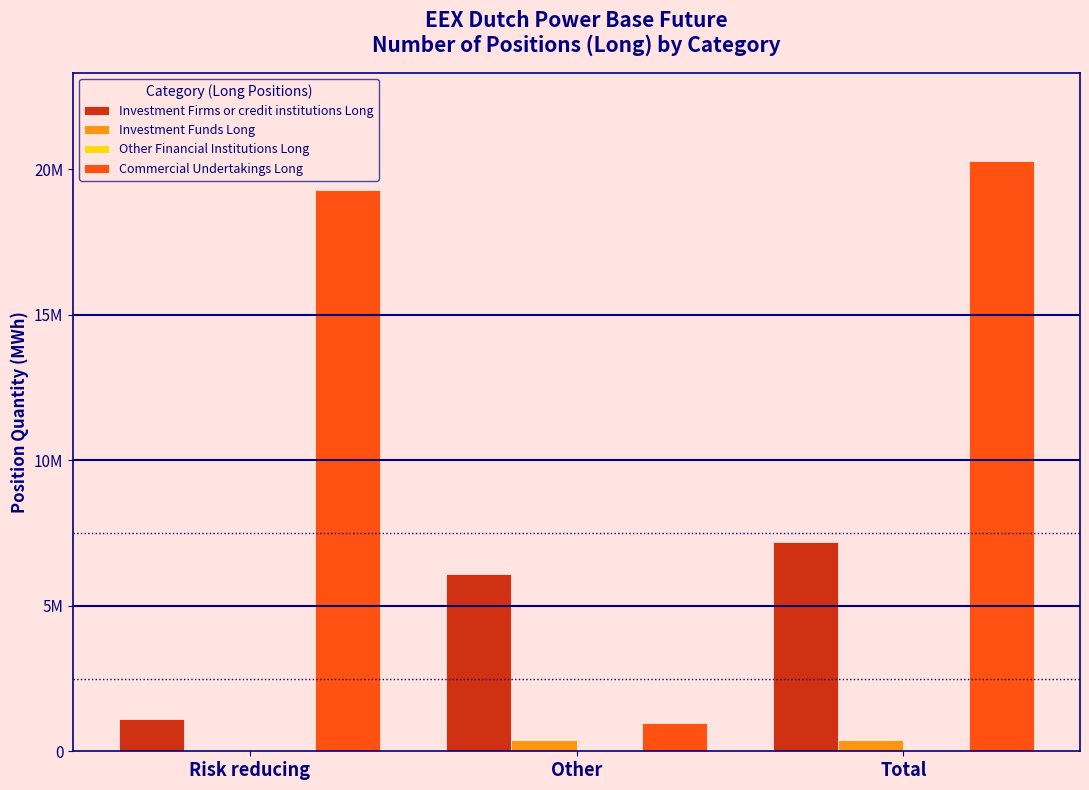

Between Total and Other, which is larger?

Total